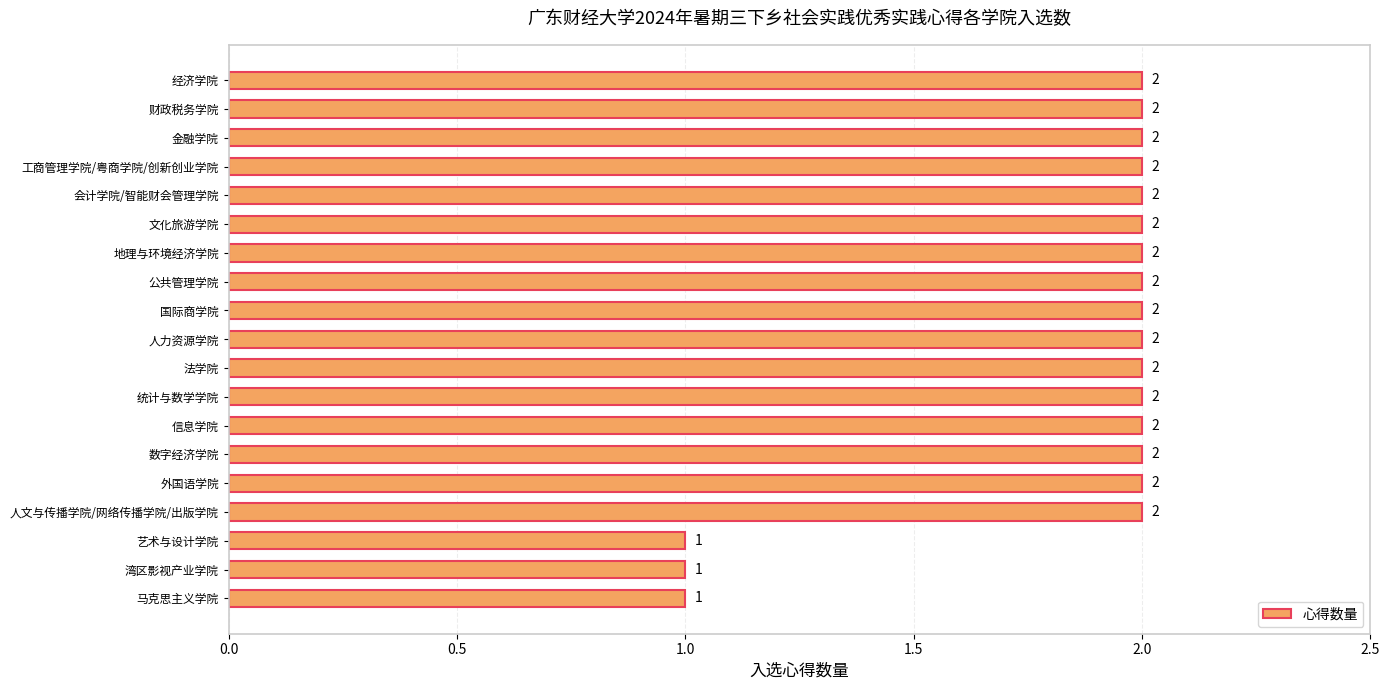

Is it true that the value at 人力资源学院 is 1?

False